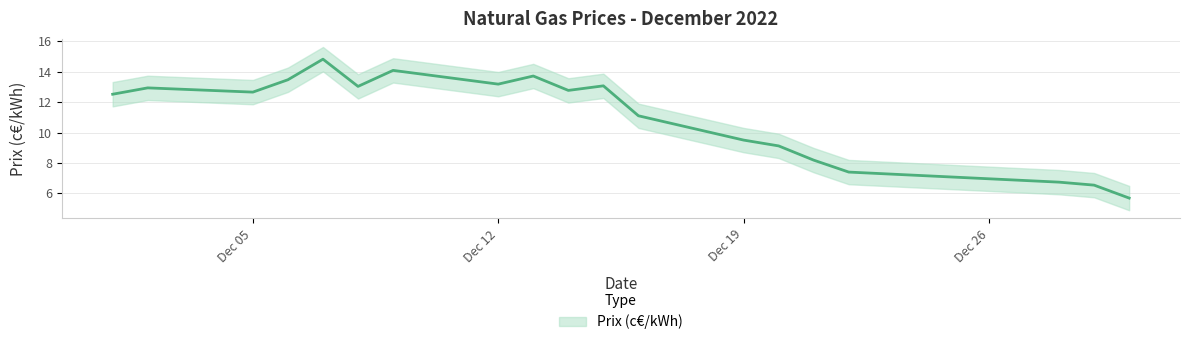

How many distinct data groups are displayed?

1